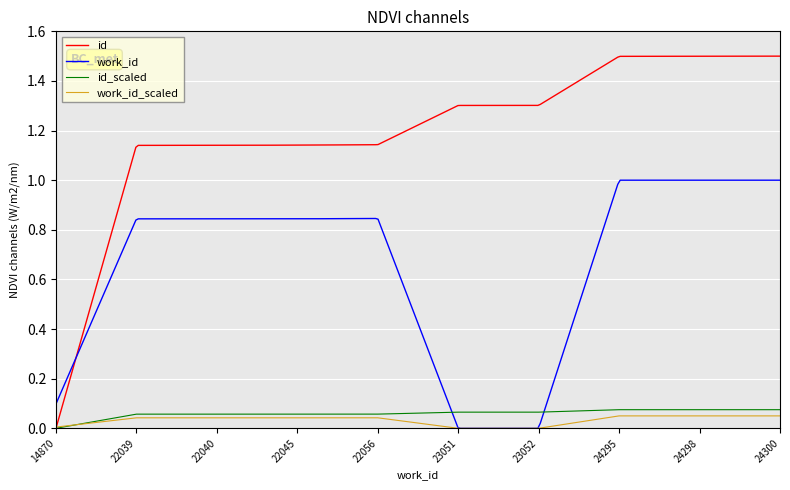

Which series has the largest range (max minus min)?

id